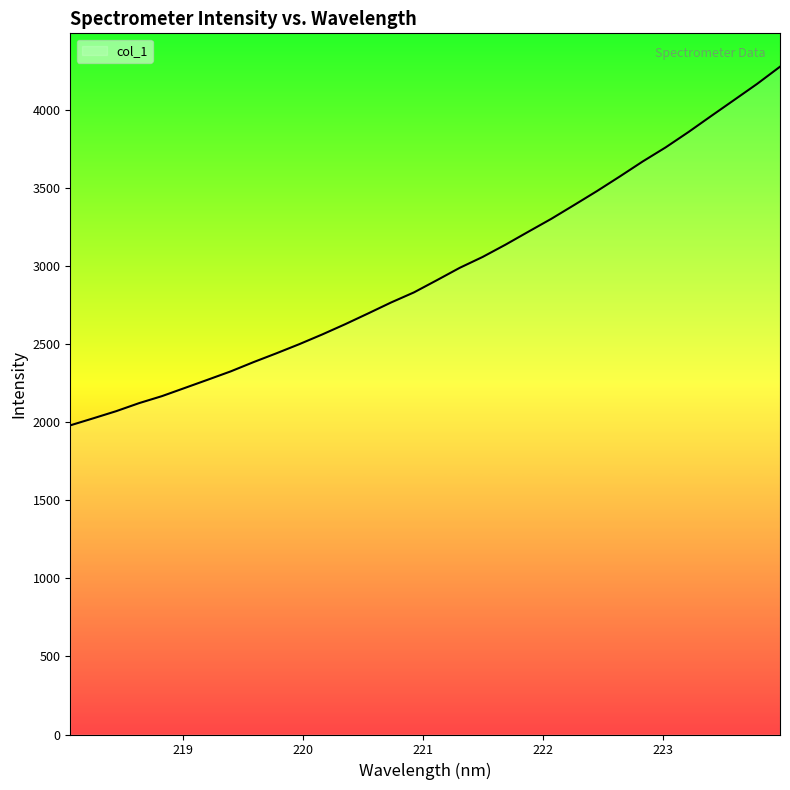

What is the difference between the maximum and minimum values?

2296.1